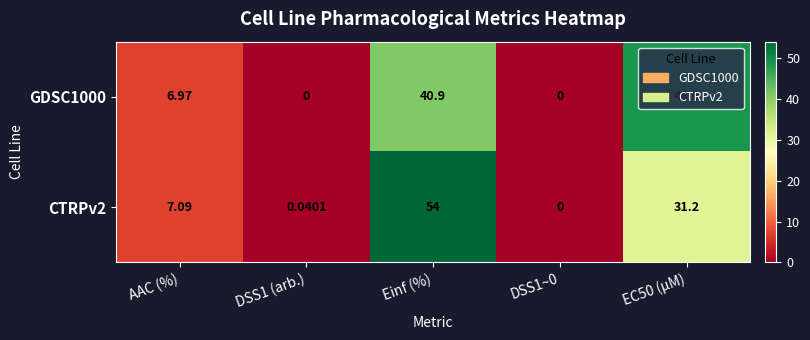

At which category is the sum across all series the highest?

Einf (%)